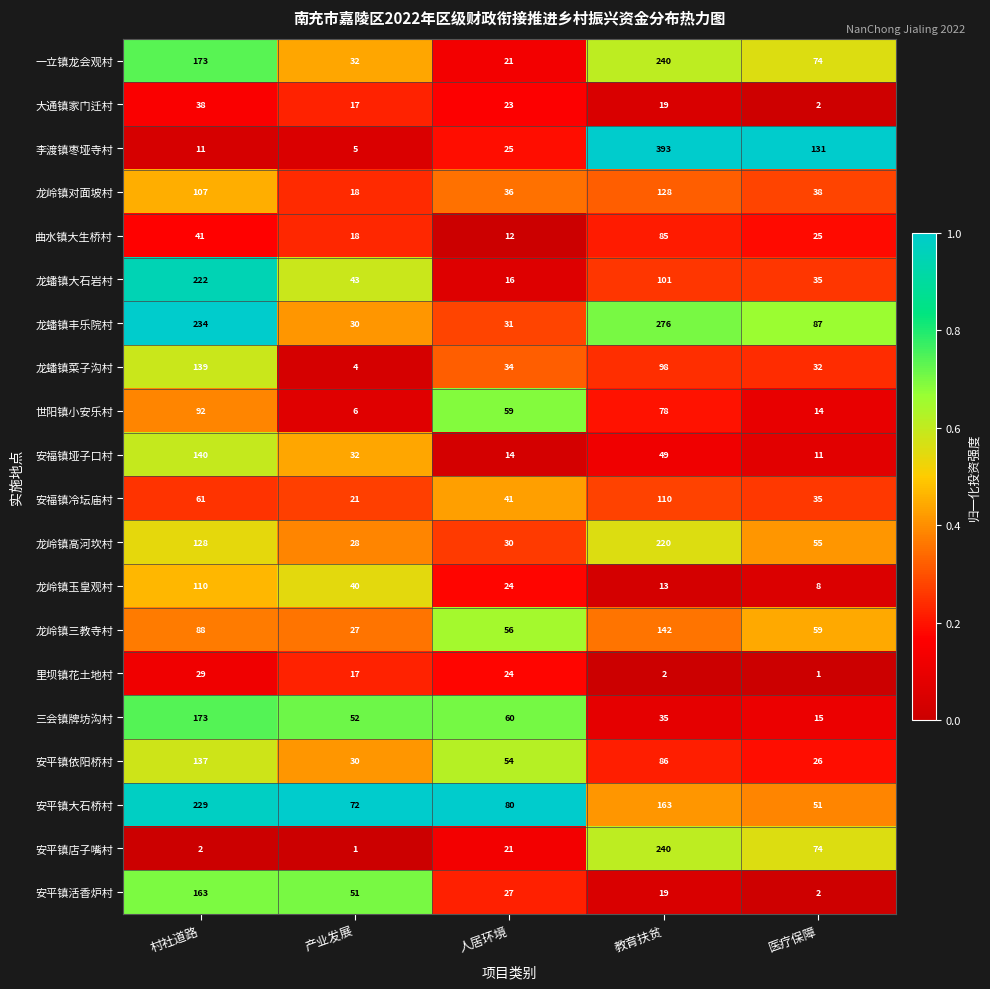

At which label does 龙岭镇高河坎村 reach its minimum?

产业发展